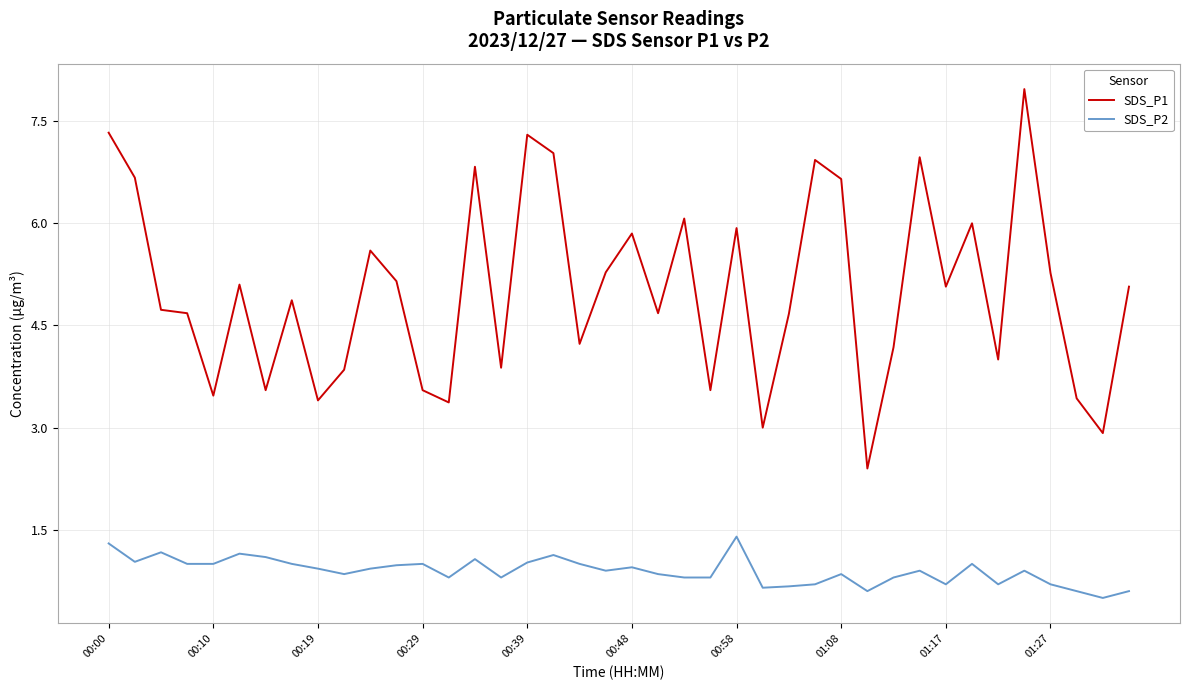

Which series has the largest total across all categories?

SDS_P1